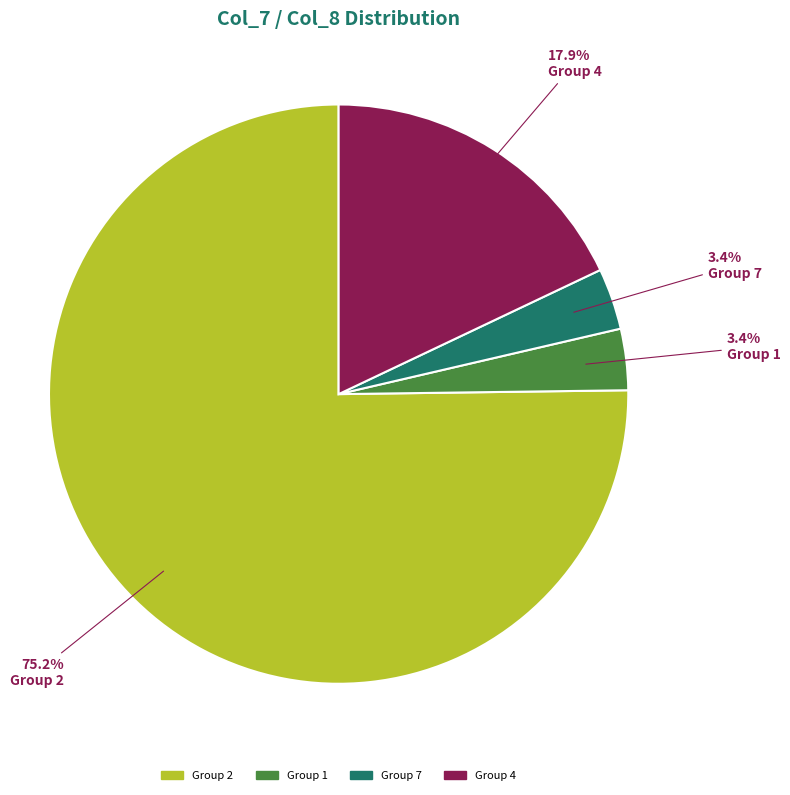

Is there any slice that represents more than half of the pie?

Yes